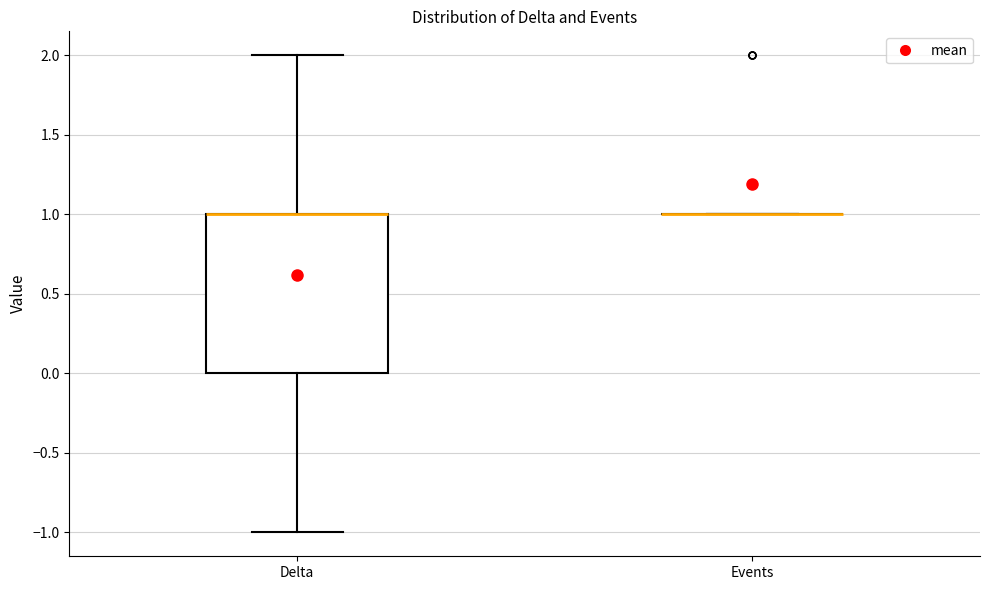

Reading left to right, transcribe this box plot: for each box, give where its median line is, the range the box spans, and where its two whiskers end, as read against the y-axis. The values are not printed on the chart, so give them approximately, as read against the axis.

Delta: median 1 (drawn on the box's upper edge), box 0 to 1, whiskers -1 to 2
Events: box collapsed to a line at 1, whiskers 1 to 1